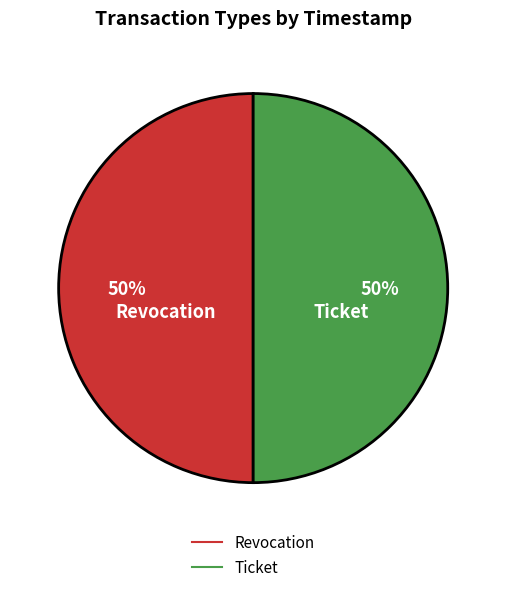

To the nearest percent, what is the combined percentage of Revocation and Ticket?

100%